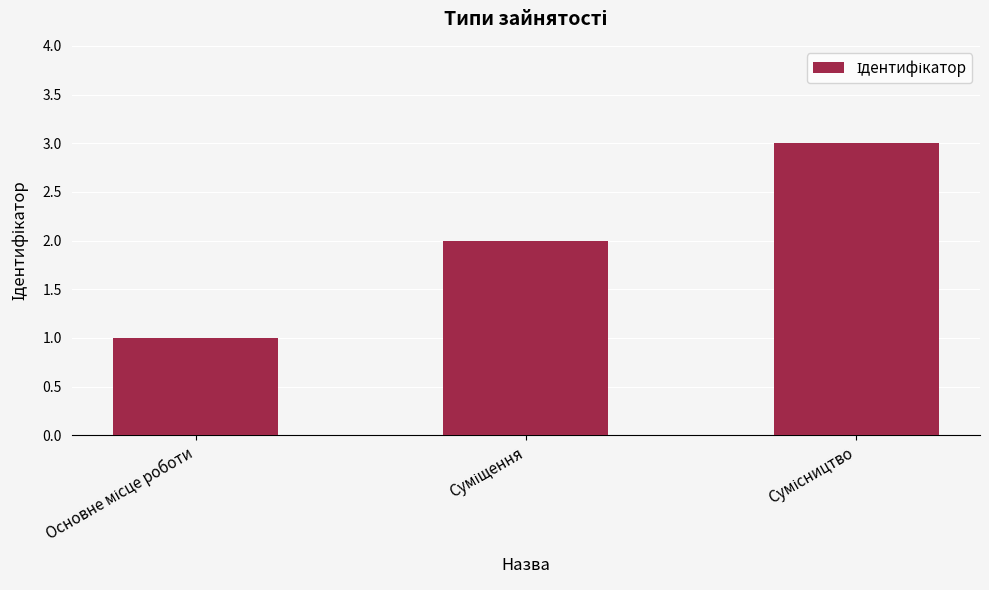

What is the greatest value displayed?

3